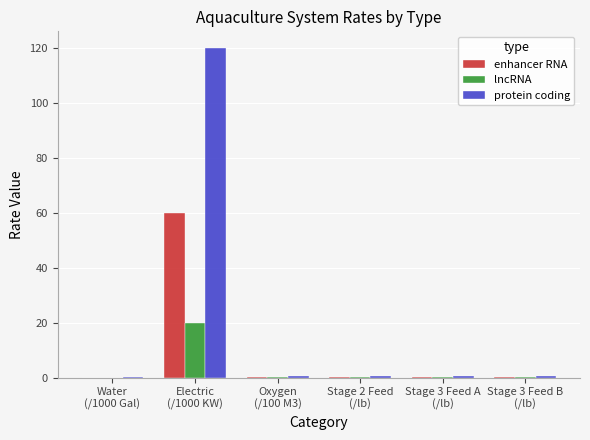

What is the sum of all protein coding values?

123.1